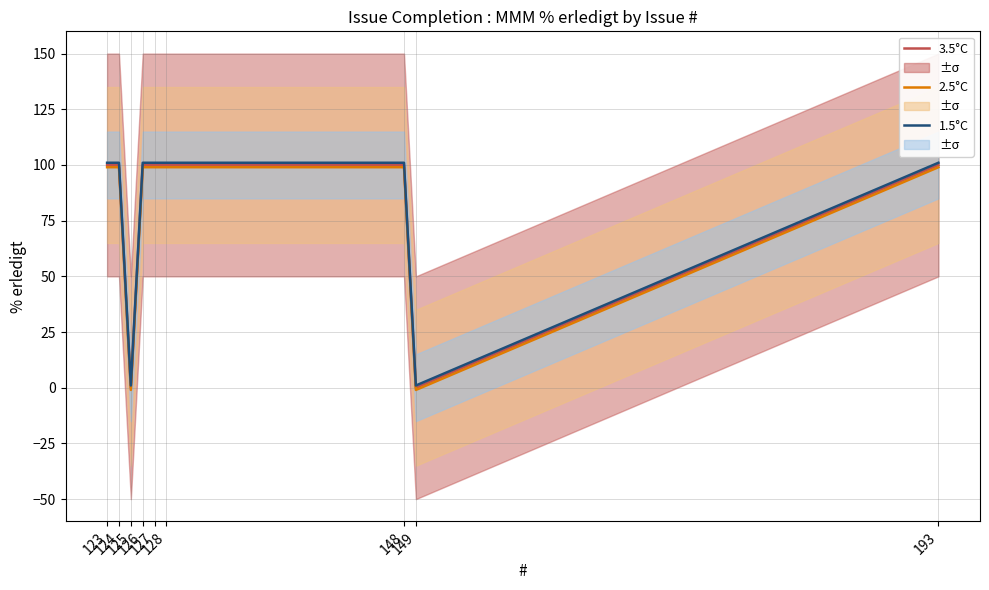

Is this an area chart (filled region under the line)?

No